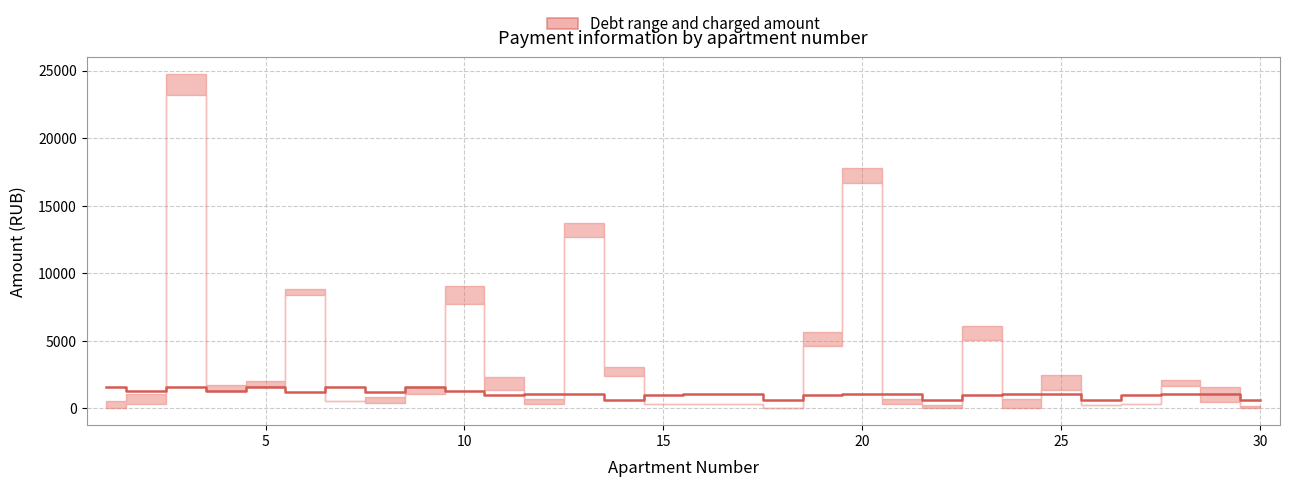

How many points are lower than both their immediate neighbors (excluding endpoints)?

9